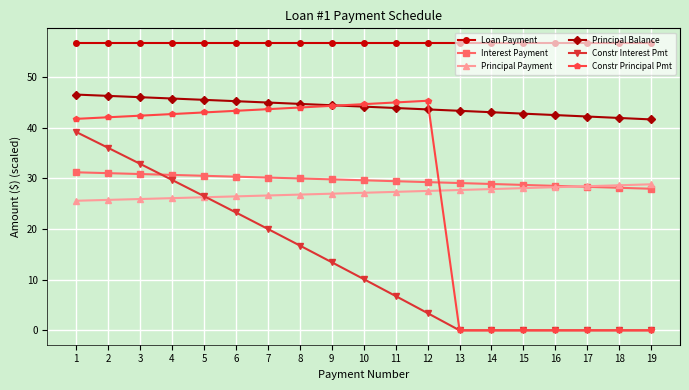

What are all the series names shown in the legend?

Loan Payment, Interest Payment, Principal Payment, Principal Balance, Constr Interest Pmt, Constr Principal Pmt